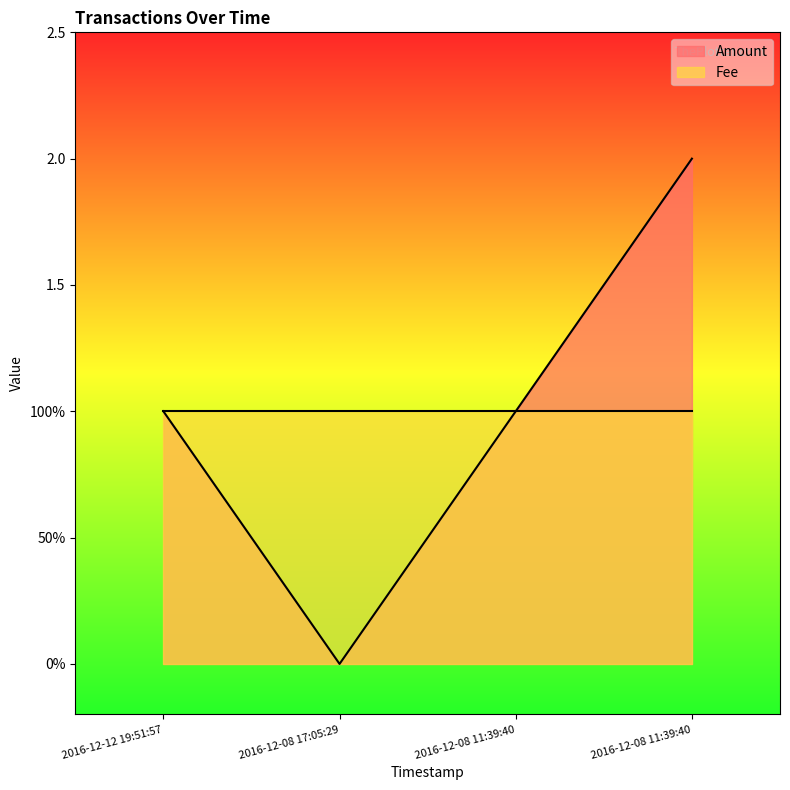

Reading left to right, extract all data points from this chart.

1	0	1	2